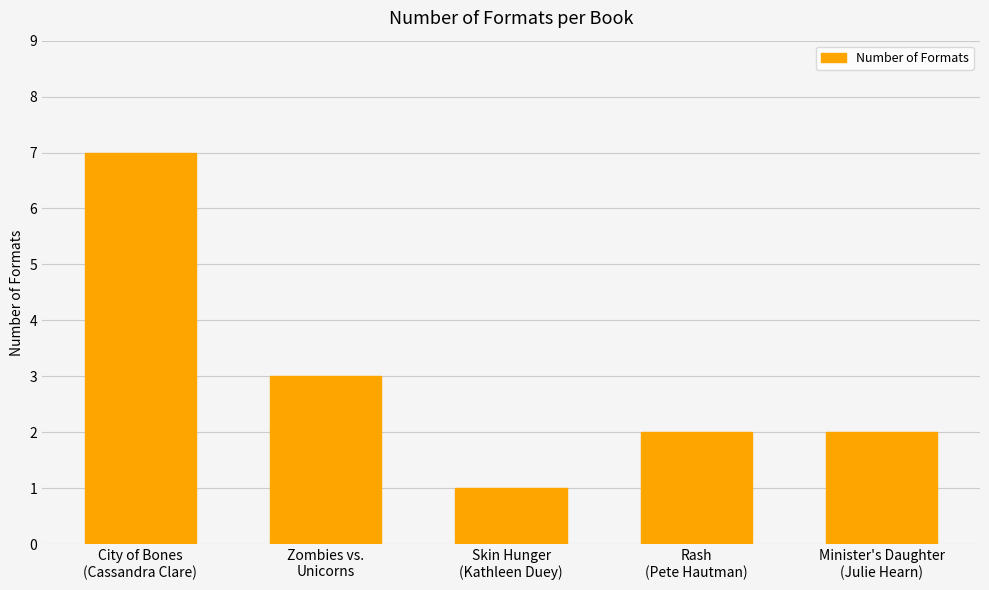

What is the value of the 4th bar from the left?

2